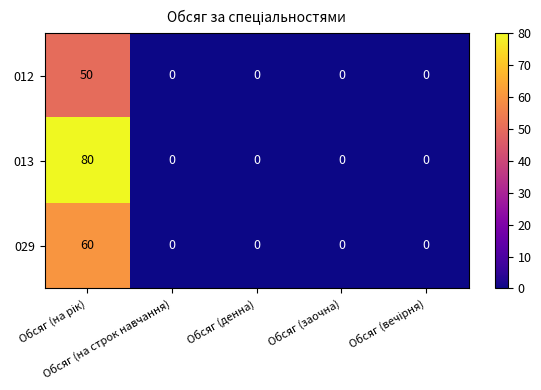

Count the number of data series in this chart.

3